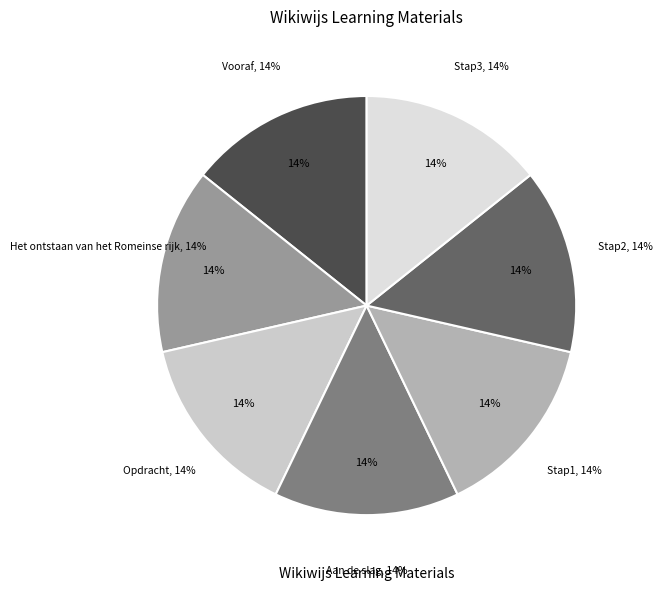

How many segments does this pie chart have?

7